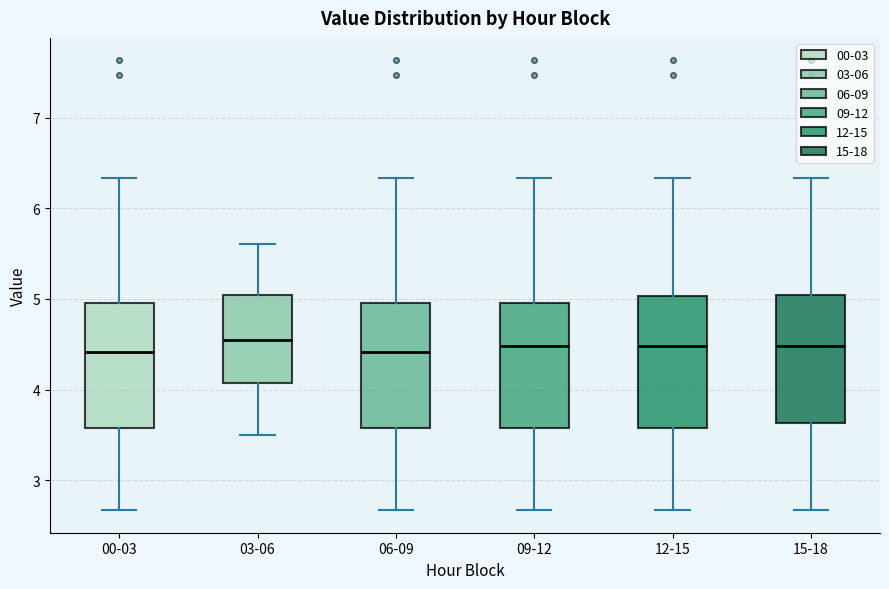

Reading left to right, transcribe this box plot: for each box, give where its median line is, the range the box spans, and where its two whiskers end, as read against the y-axis. The values are not printed on the chart, so give them approximately, as read against the axis.

00-03: median 4.4, box 3.6 to 5.0, whiskers 2.7 to 6.3
03-06: median 4.6, box 4.1 to 5.0, whiskers 3.5 to 5.6
06-09: median 4.4, box 3.6 to 5.0, whiskers 2.7 to 6.3
09-12: median 4.5, box 3.6 to 5.0, whiskers 2.7 to 6.3
12-15: median 4.5, box 3.6 to 5.0, whiskers 2.7 to 6.3
15-18: median 4.5, box 3.6 to 5.0, whiskers 2.7 to 6.3